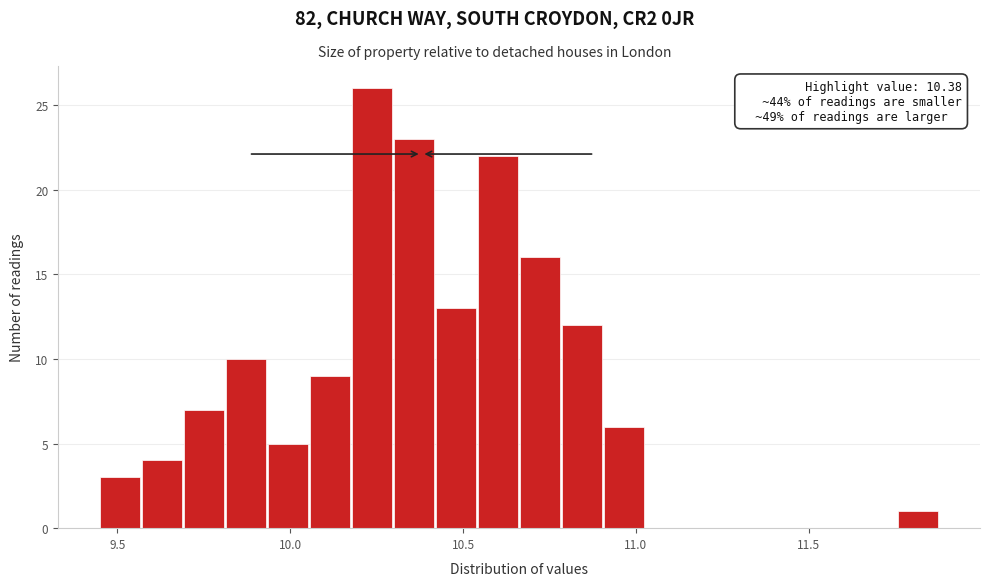

Around what value on the x-axis is the tallest bar? Give the approximate position of its centre, as read against the axis.

10.25